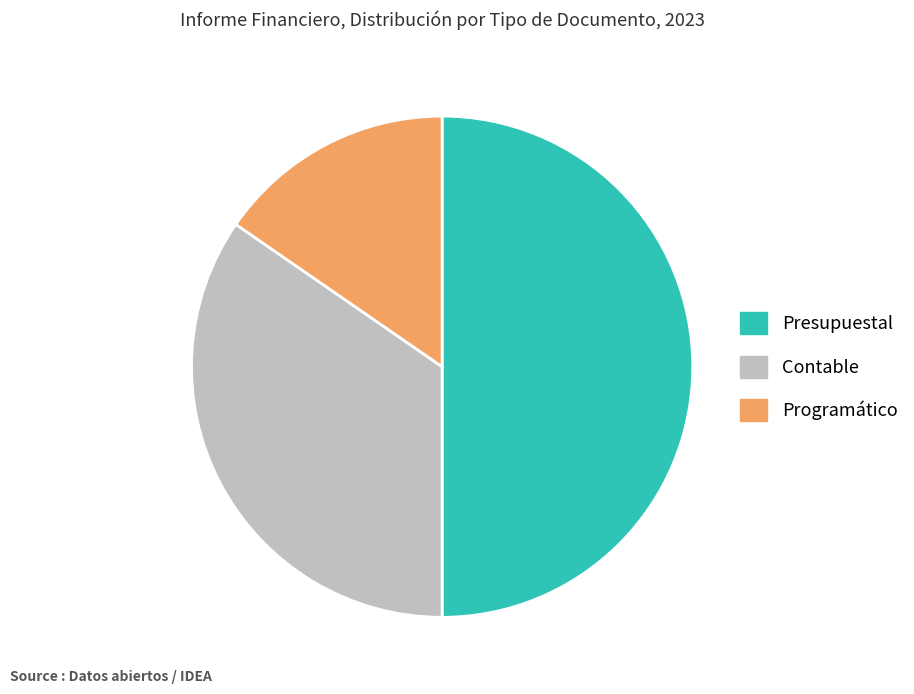

Rank the categories by value from lowest to highest.

Programático, Contable, Presupuestal